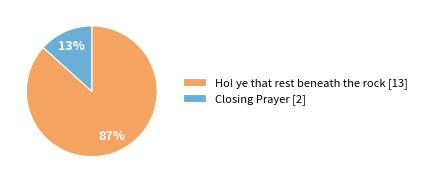

How many slices are in this pie chart?

2